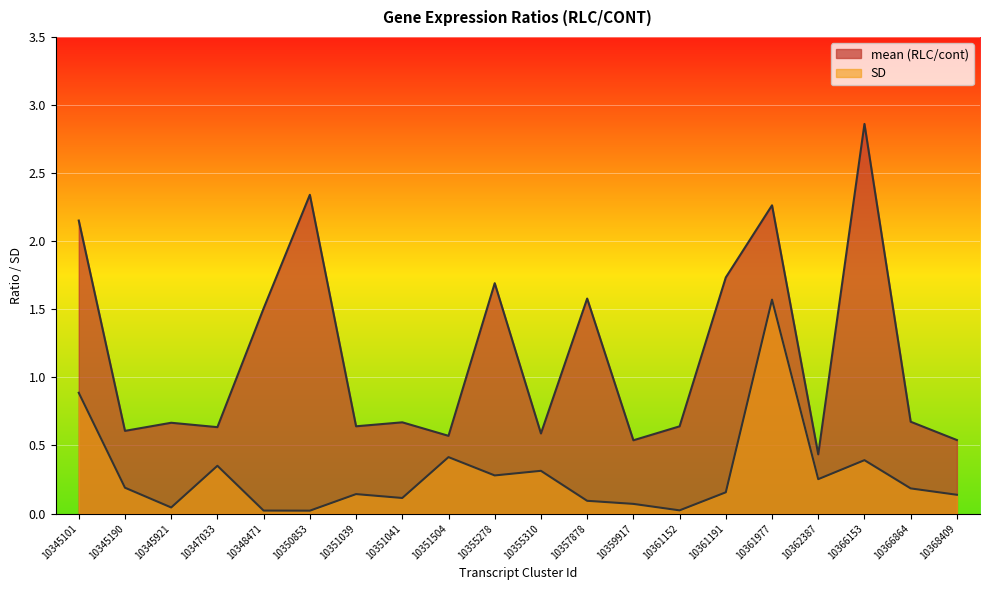

What are all the series names shown in the legend?

mean (RLC/cont), SD